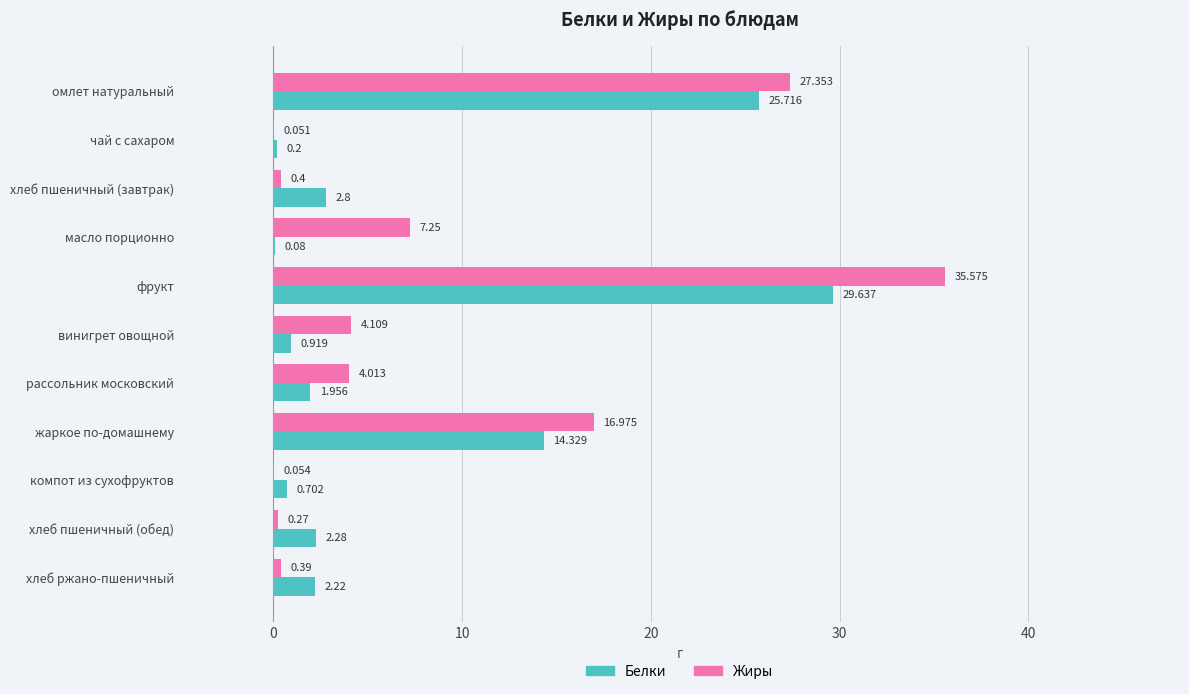

At which category is the sum across all series the highest?

фрукт